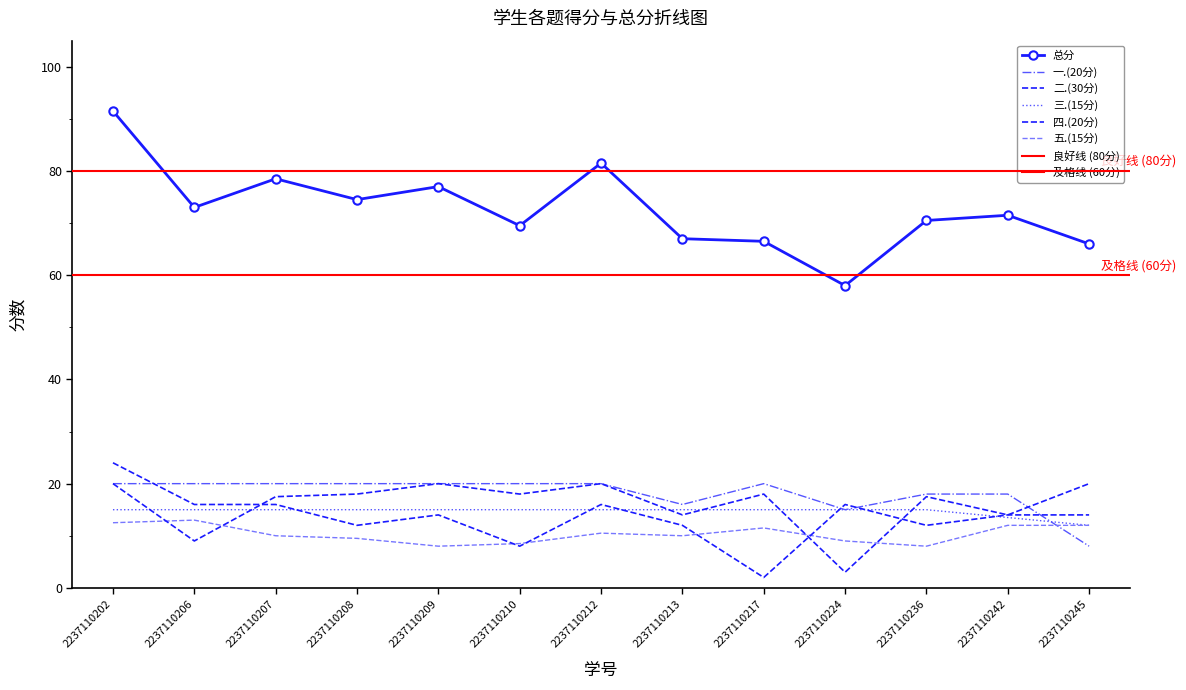

Which series has the largest total across all categories?

总分